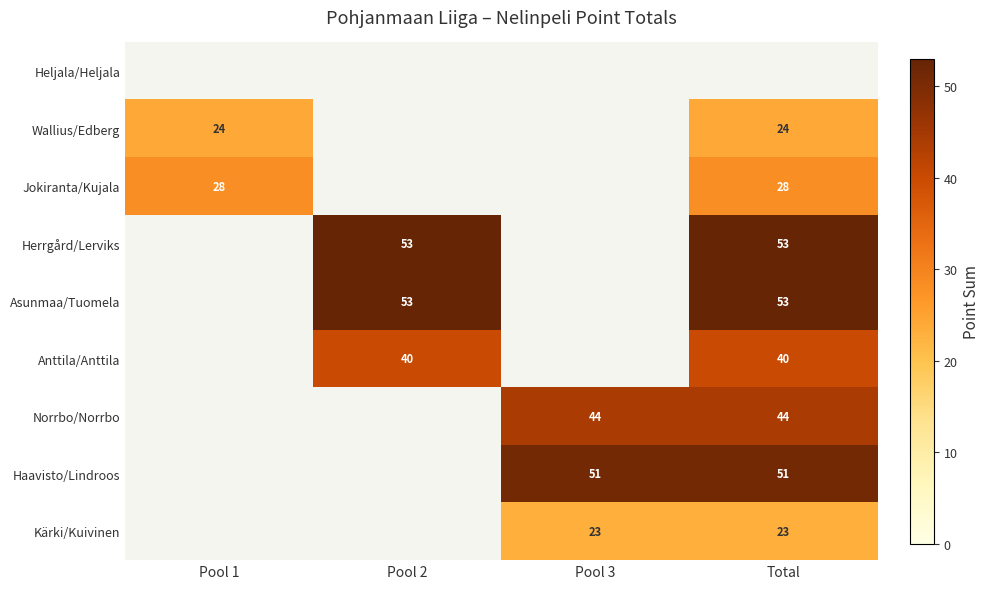

The value of Herrgård/Lerviks at Total is 15. True or false?

False